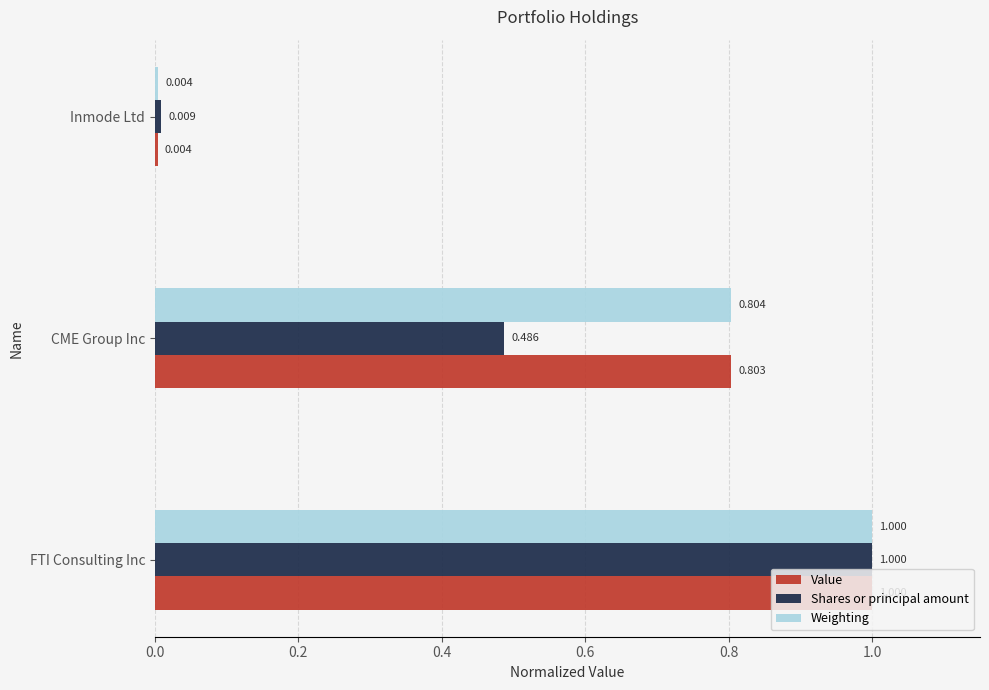

What are all the series names shown in the legend?

Value, Shares or principal amount, Weighting